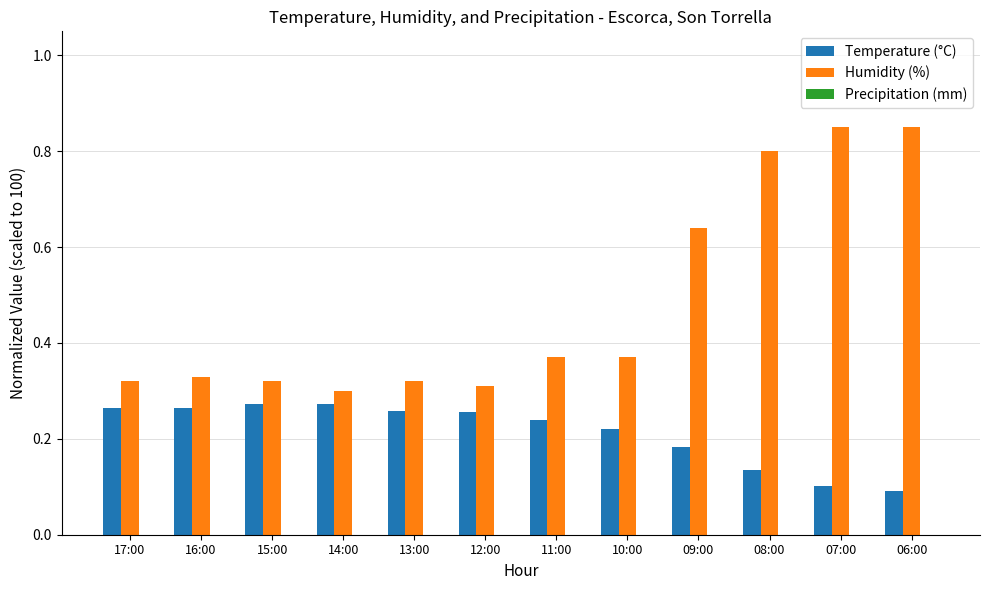

List the series in order of their overall mean, lowest first.

Temperature (°C), Humidity (%)